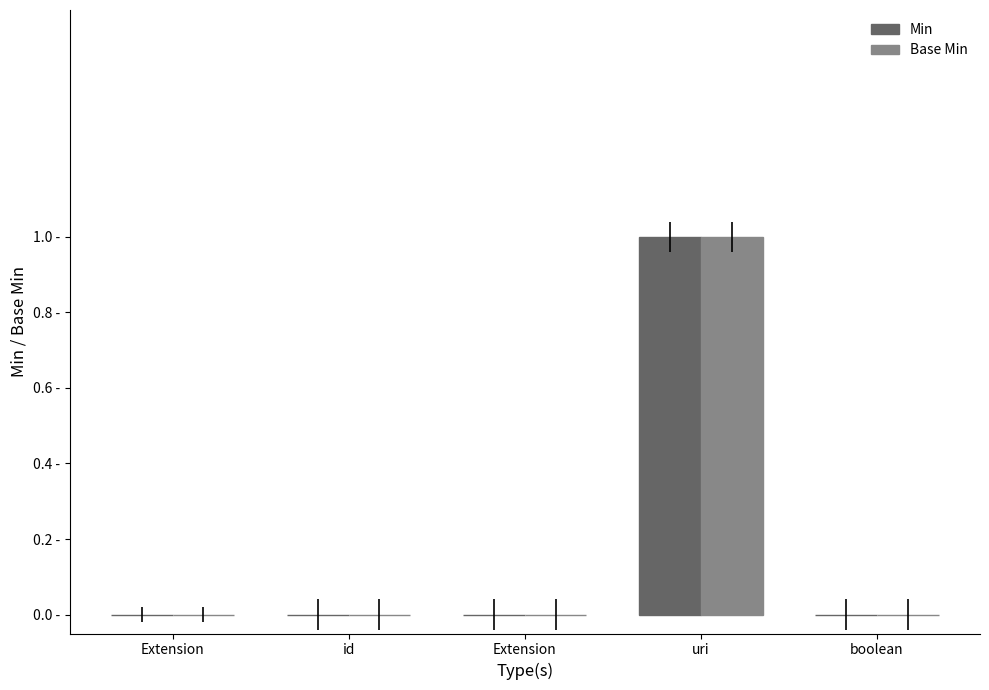

What are all the series names shown in the legend?

Min, Base Min